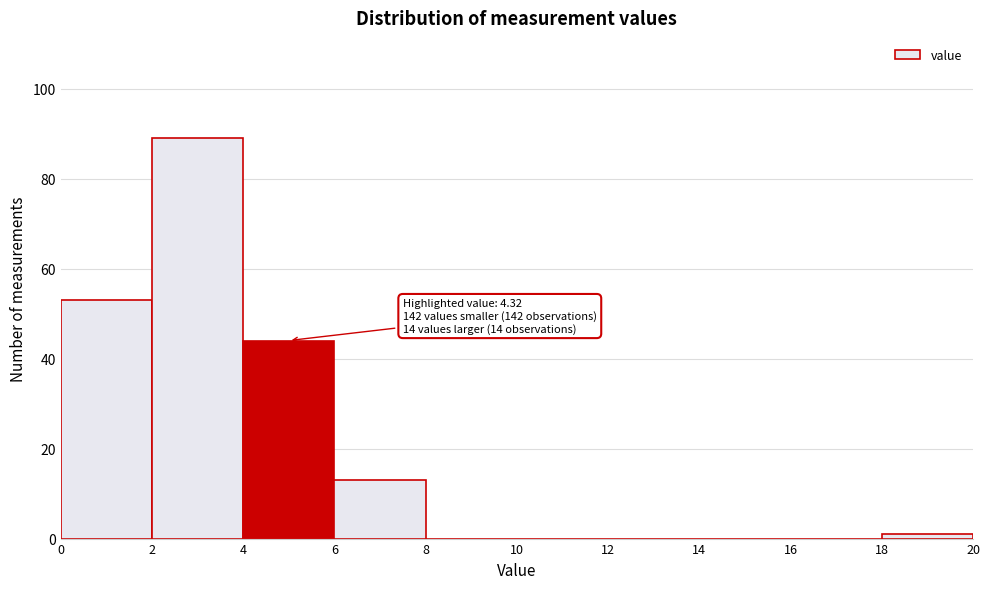

Which range on the x-axis has the tallest bar?

2 to 4